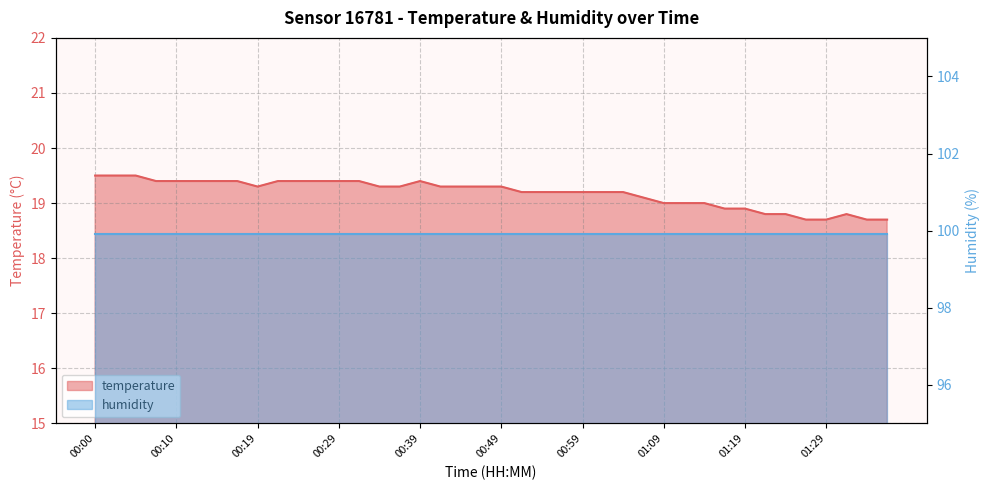

What is the greatest value displayed?

19.5